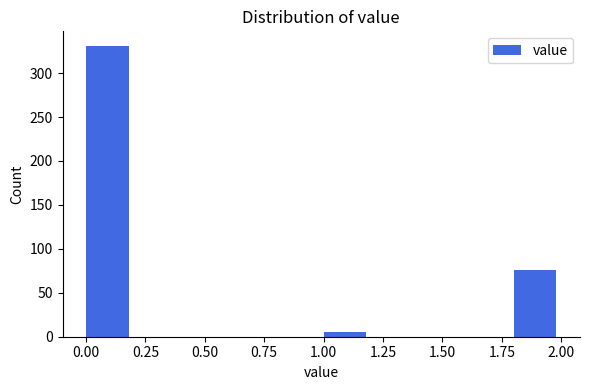

How tall is the bar that spans 1.8 to 2.0 on the x-axis? The values are not printed on the chart, so give them approximately, as read against the axis.

75